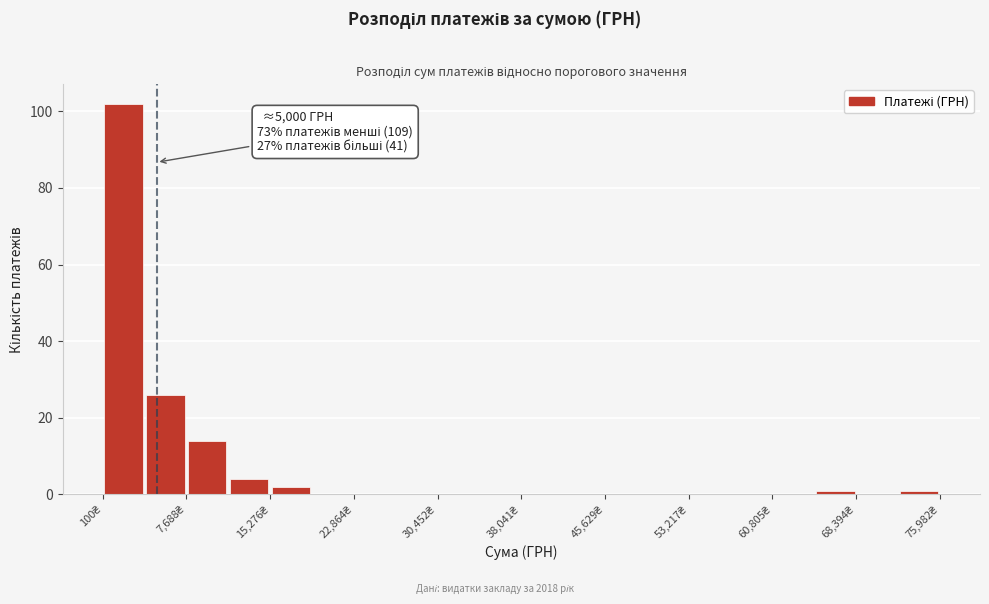

Around what value on the x-axis is the tallest bar? Give the approximate position of its centre, as read against the axis.

2000